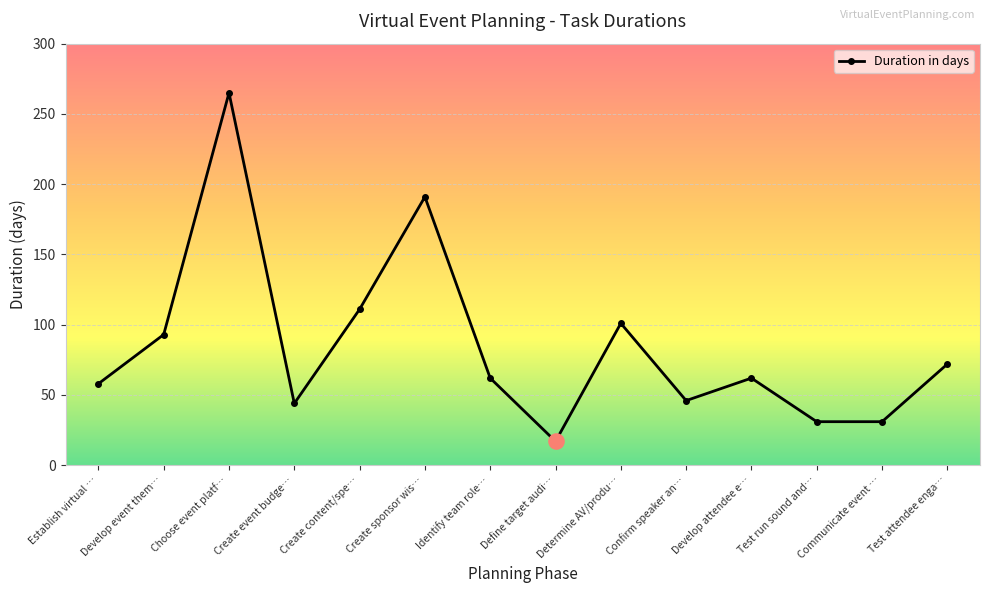

What is the change in value from Define target audi… to Test run sound and…?

+14